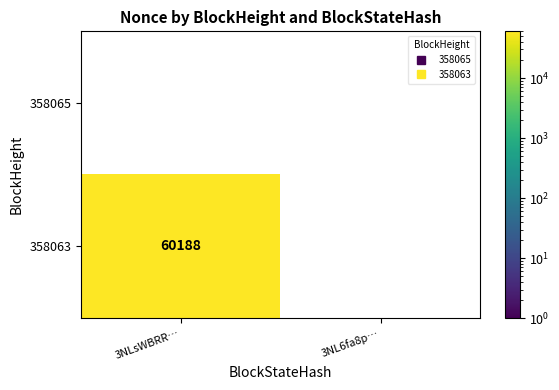

The value of 358065 at 3NLsWBRR… is 0. True or false?

True